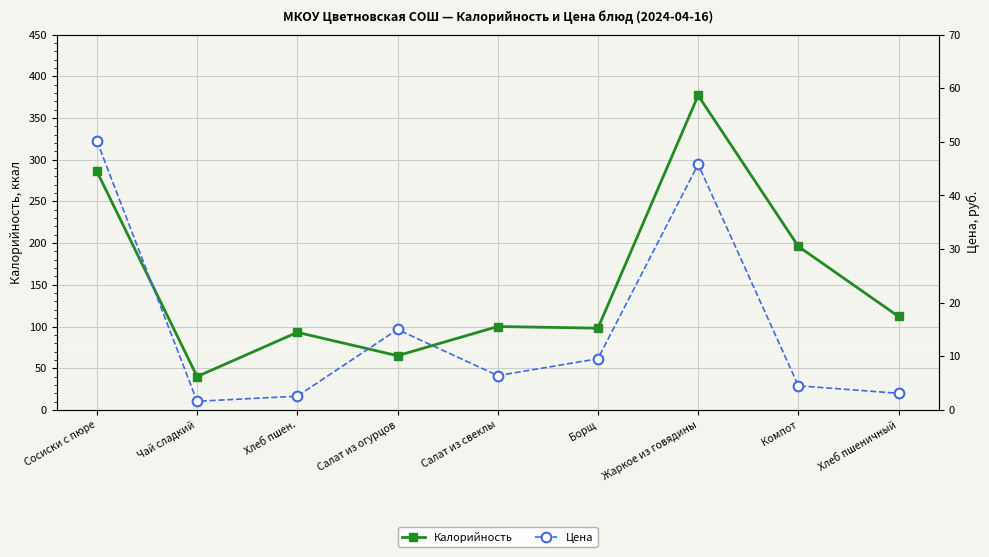

True or false: Калорийность and Цена intersect in this chart.

False